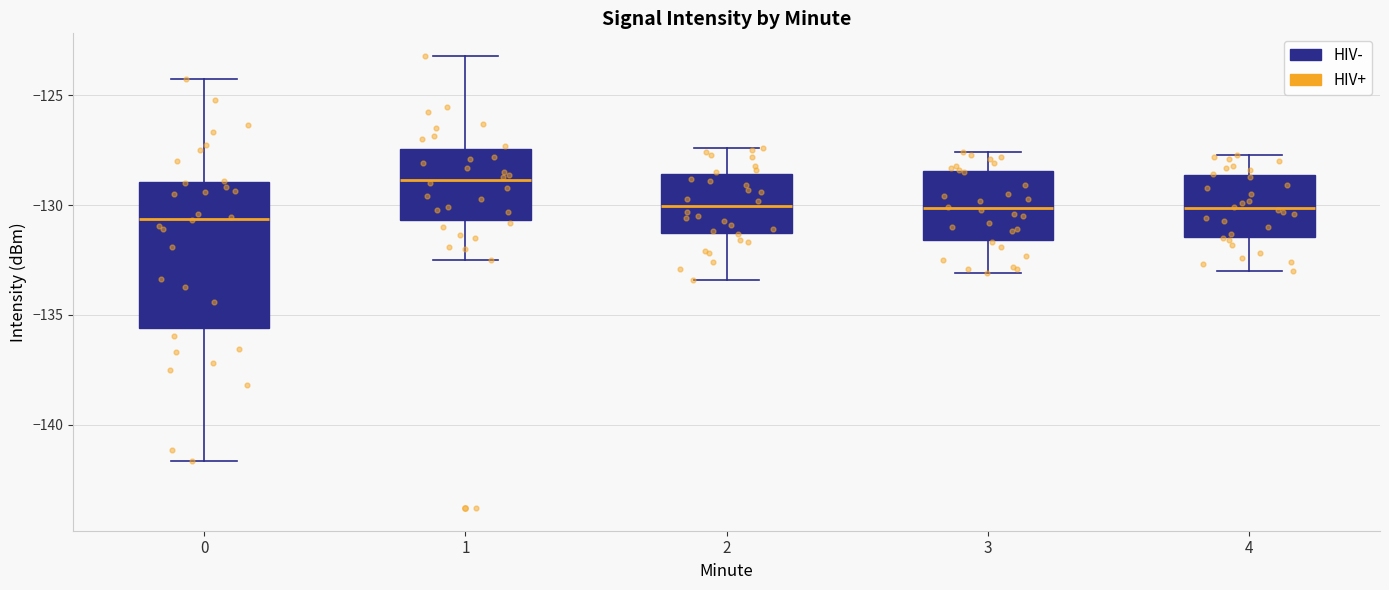

Which box has the highest median line?

1